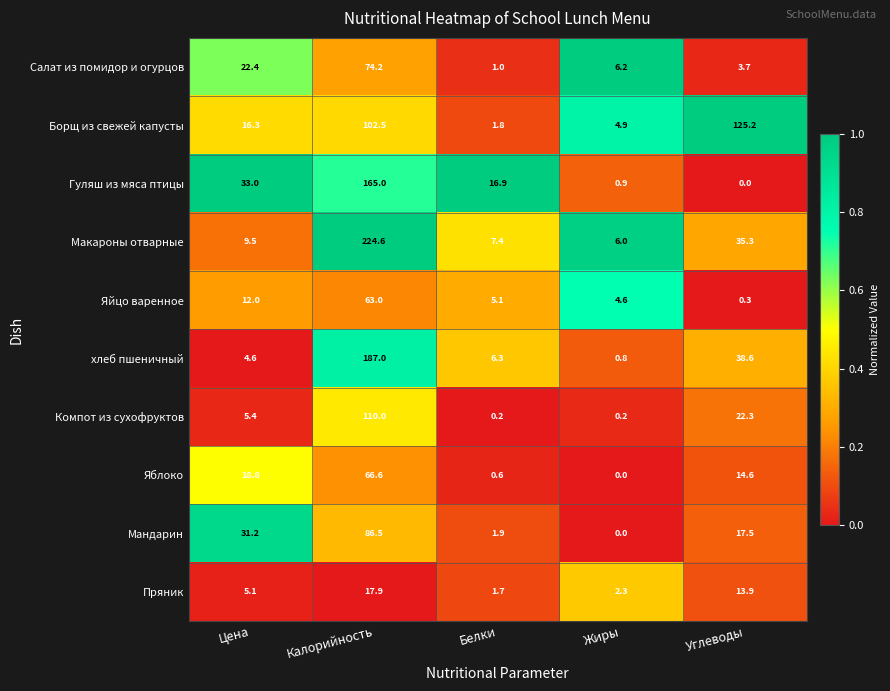

What is the sum of all Салат из помидор и огурцов values?

107.5